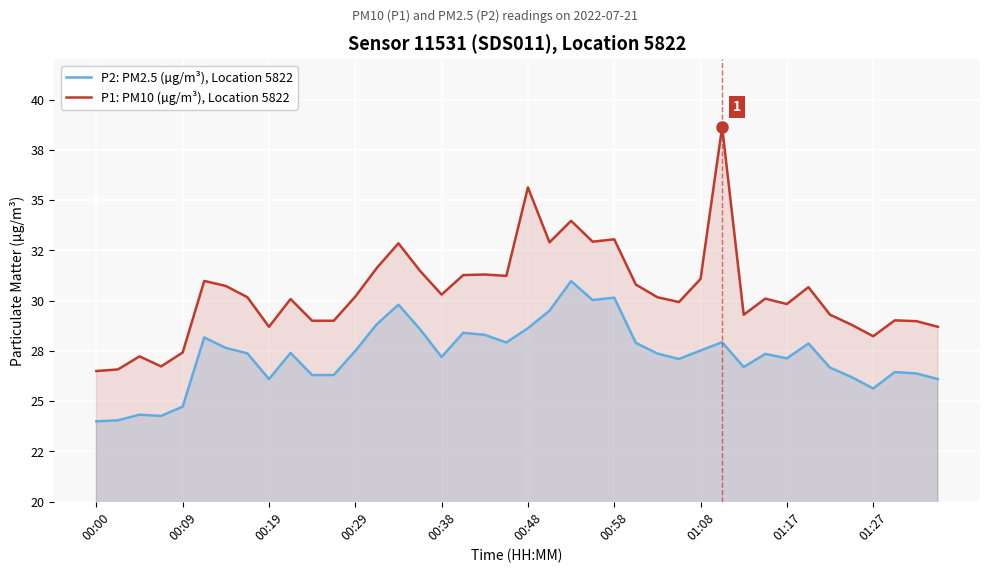

Does the chart display data point markers on the line(s)?

No